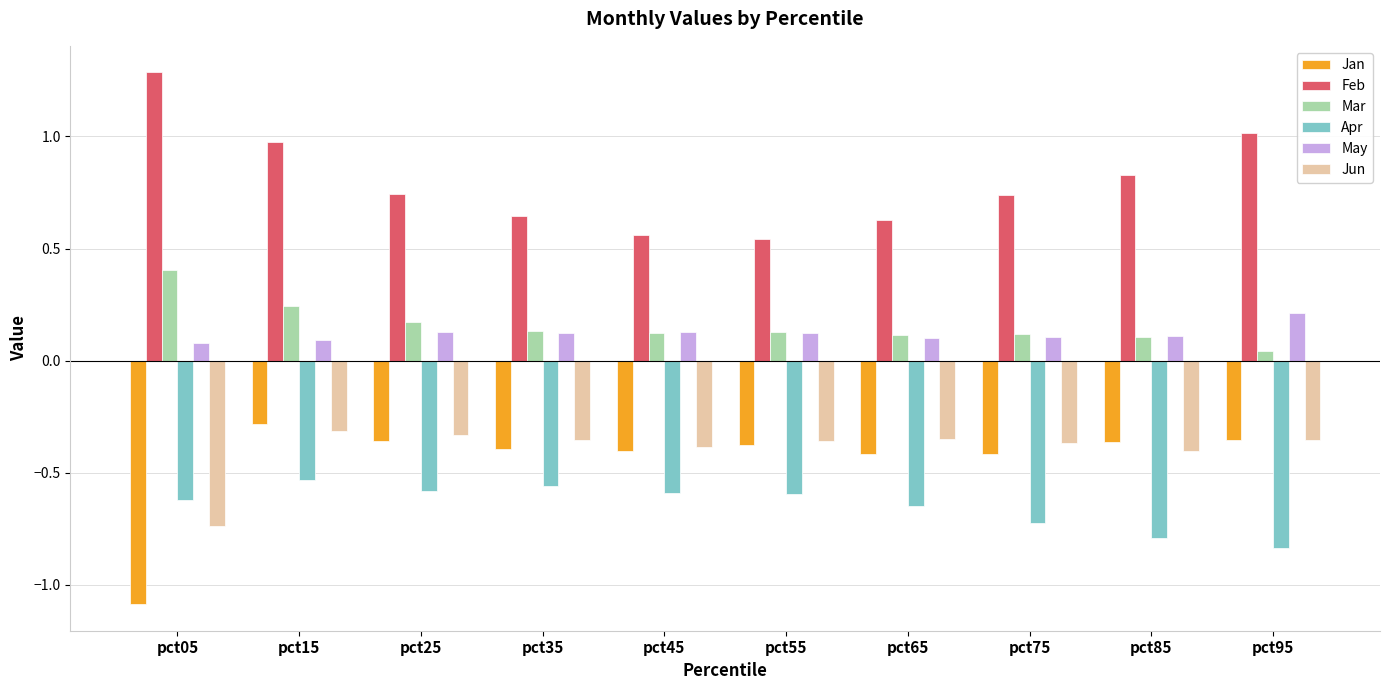

What are all the series names shown in the legend?

Jan, Feb, Mar, Apr, May, Jun